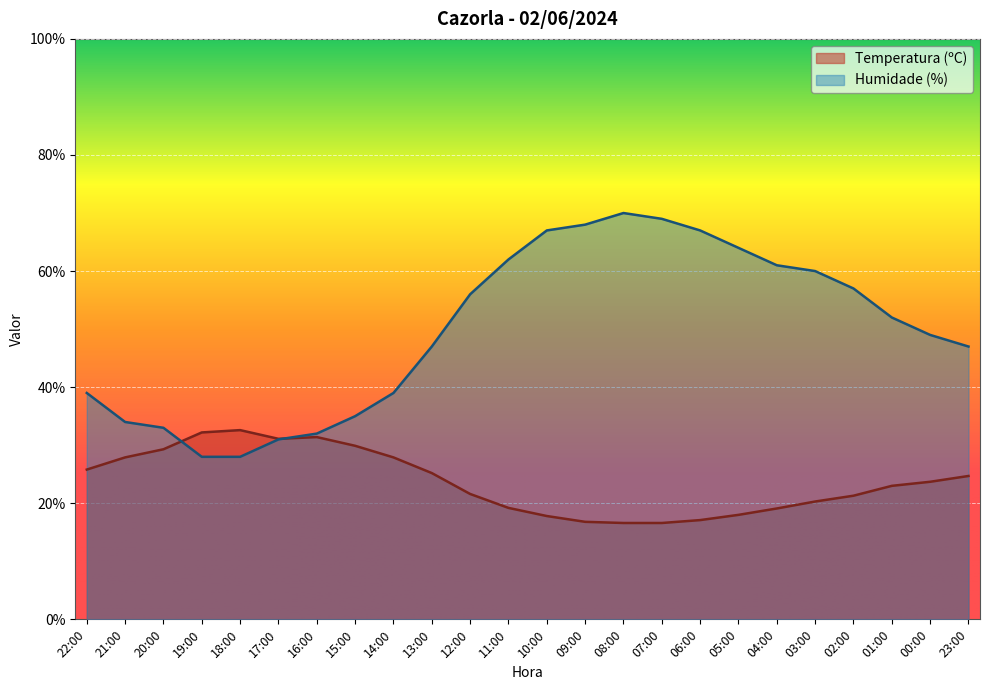

In Temperatura (ºC), how many points are higher than both neighbors (excluding endpoints)?

2